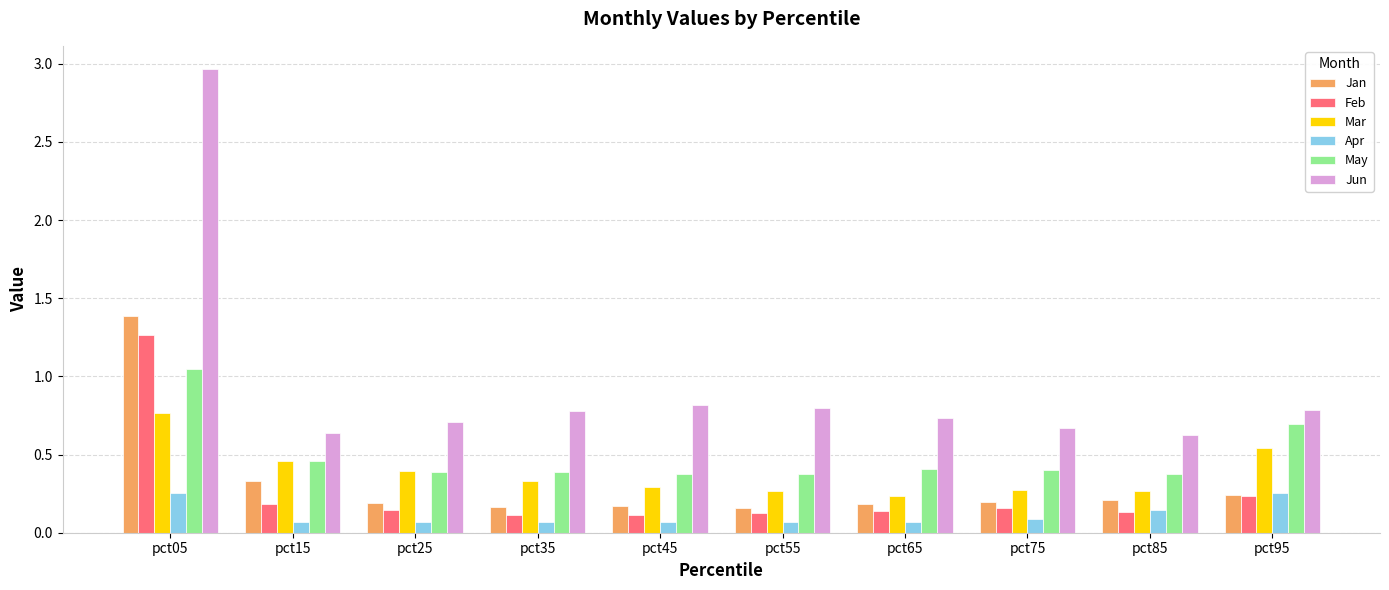

Which category has the highest value in the Jan series?

pct05